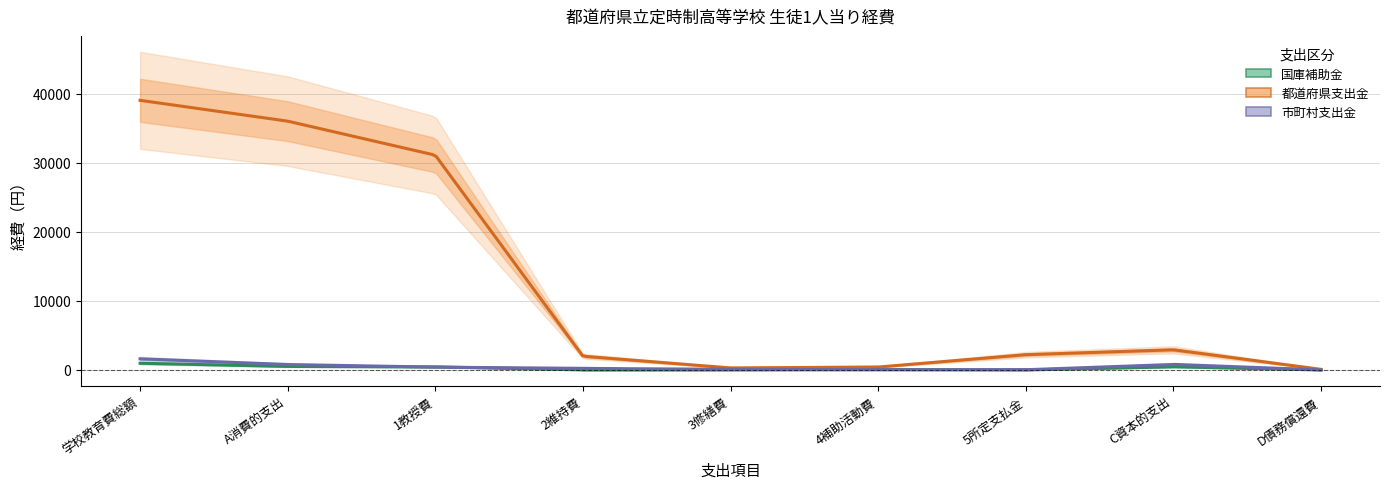

What is the difference between the 都道府県支出金 values at C資本的支出 and 5所定支払金?

708